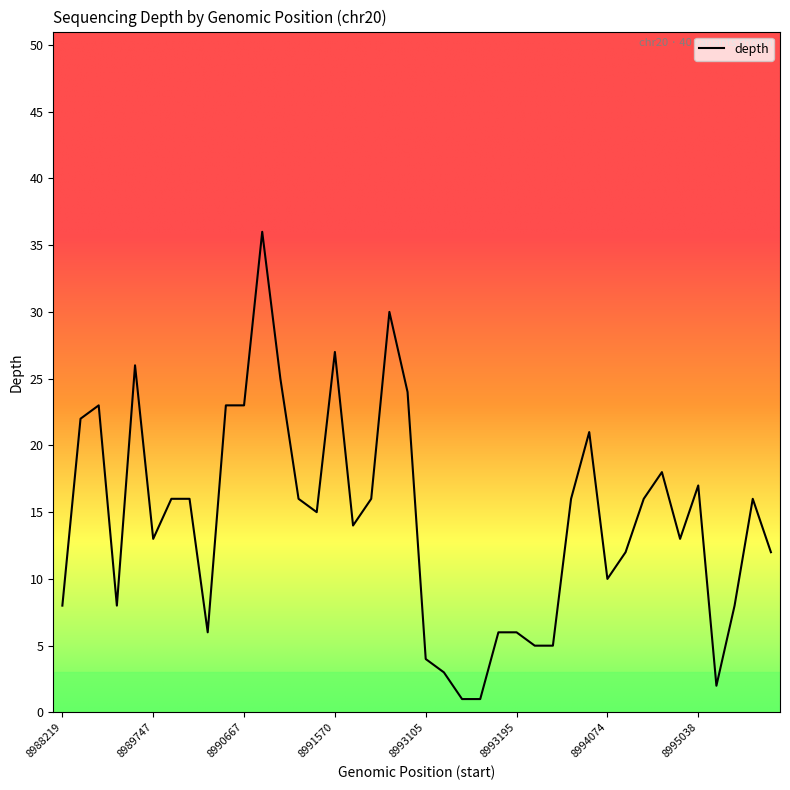

What is the maximum value shown in the chart?

36